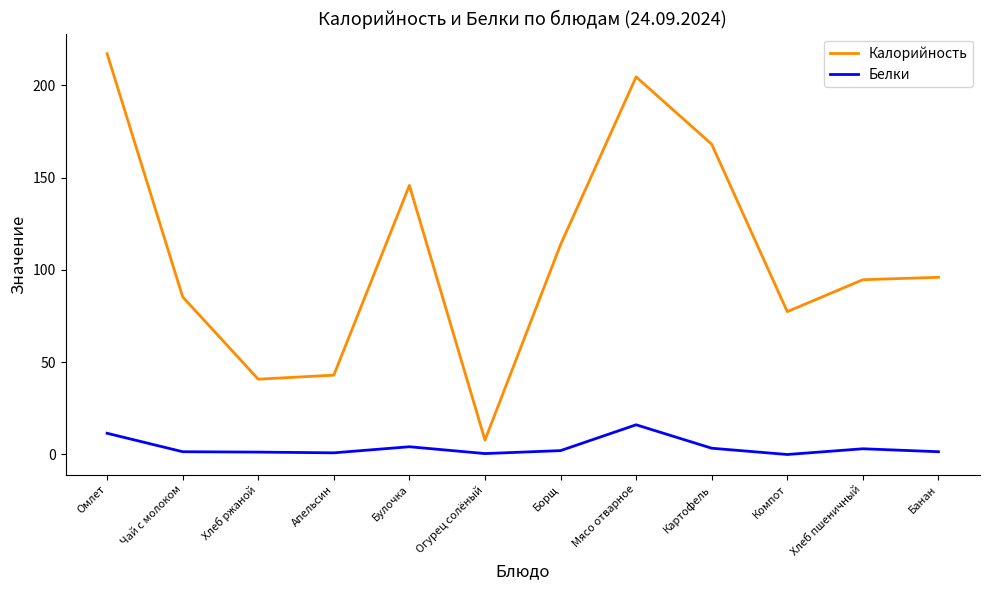

Where does the Калорийность series first go above 96?

Омлет